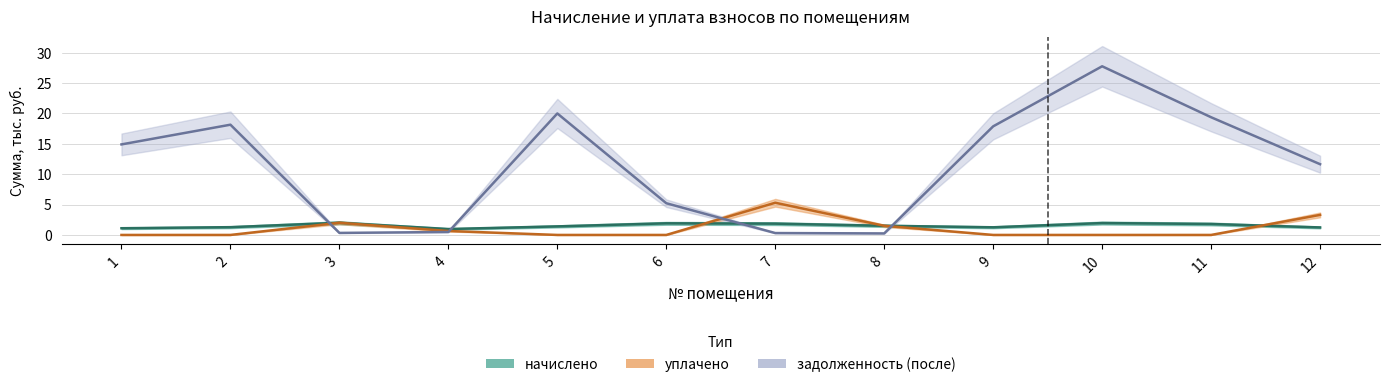

How many values in уплачено are above zero?

5